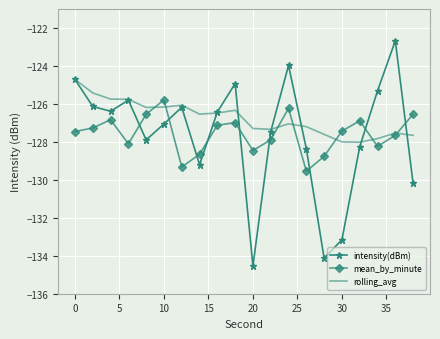

What is the difference between the maximum and second lowest values in the rolling_avg series?

3.3